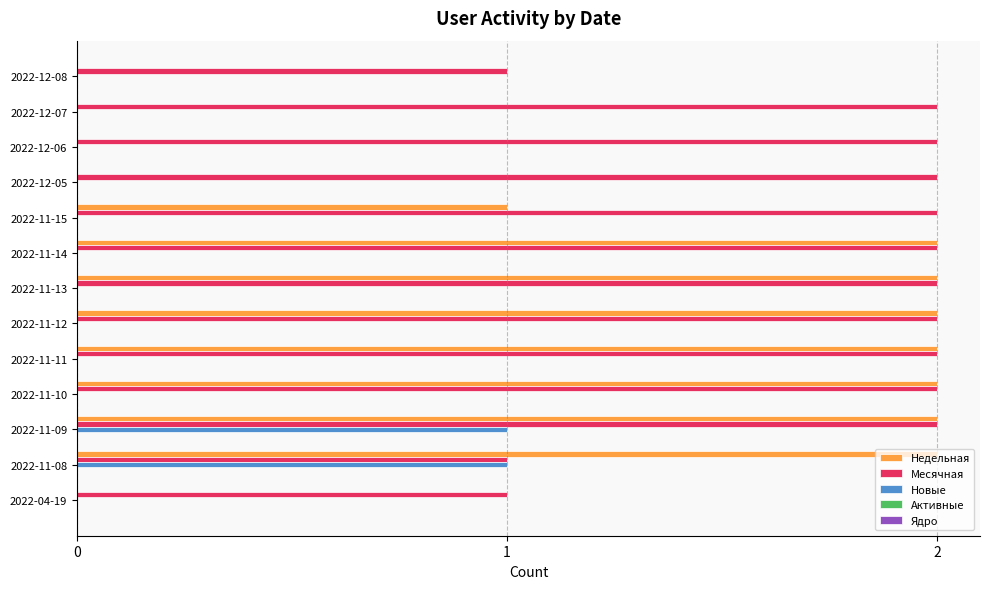

What is the sum of all Недельная values?

15